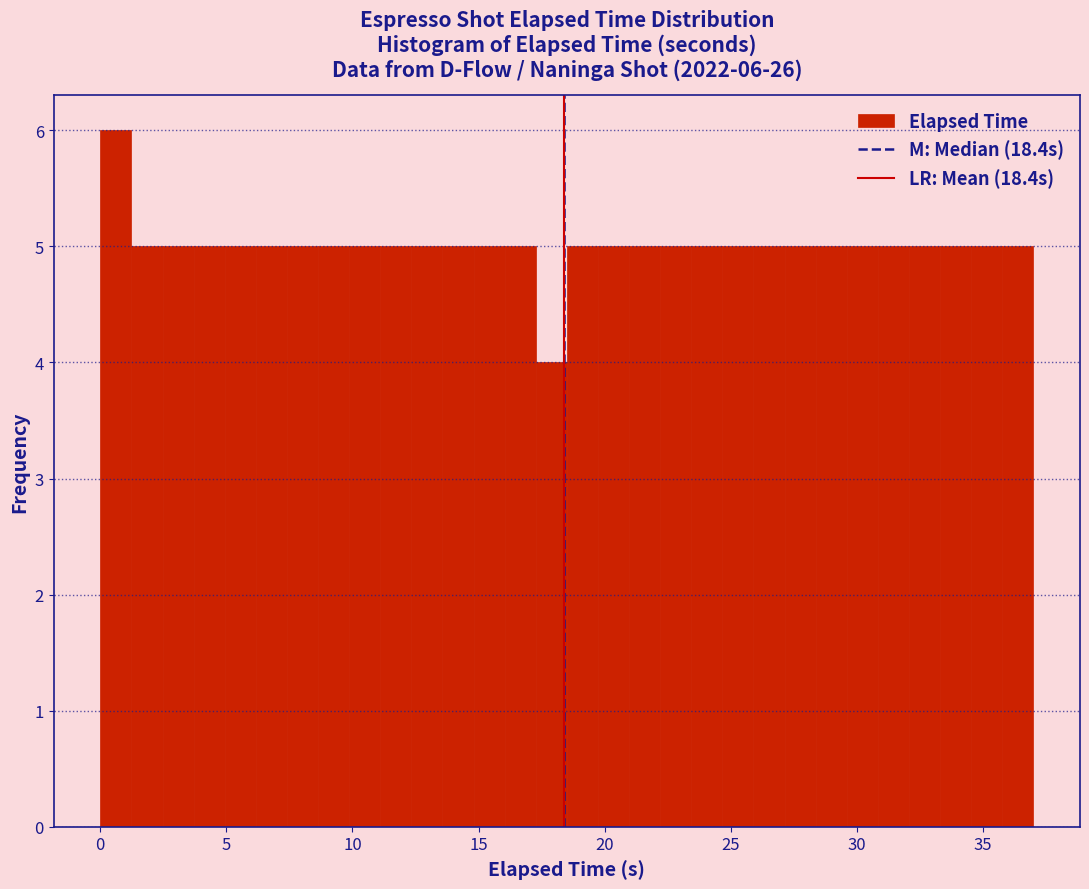

Around what value on the x-axis is the tallest bar? Give the approximate position of its centre, as read against the axis.

0.5